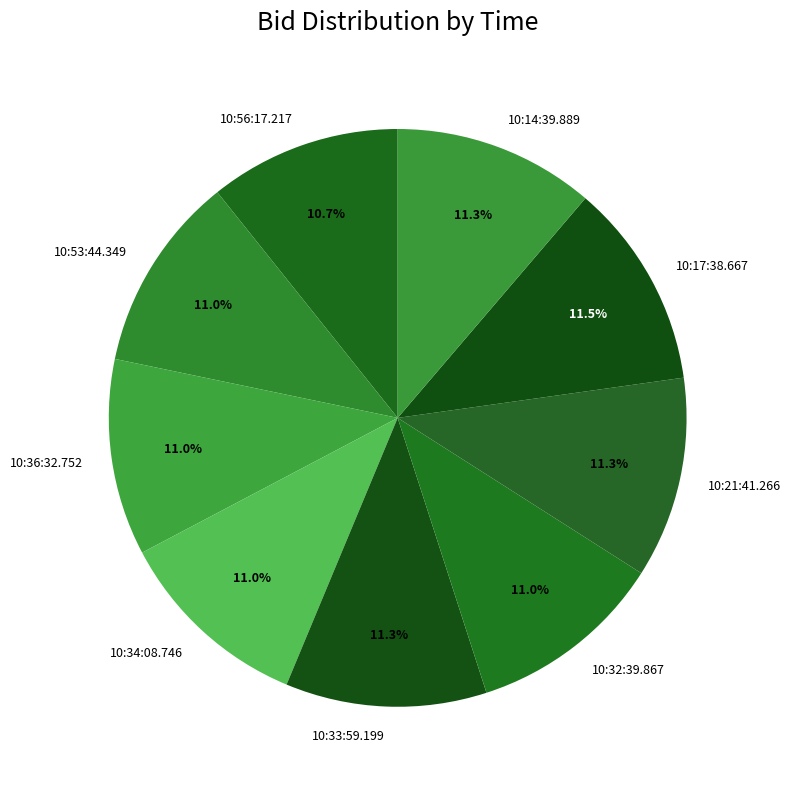

To the nearest percent, what is the average slice percentage?

11%